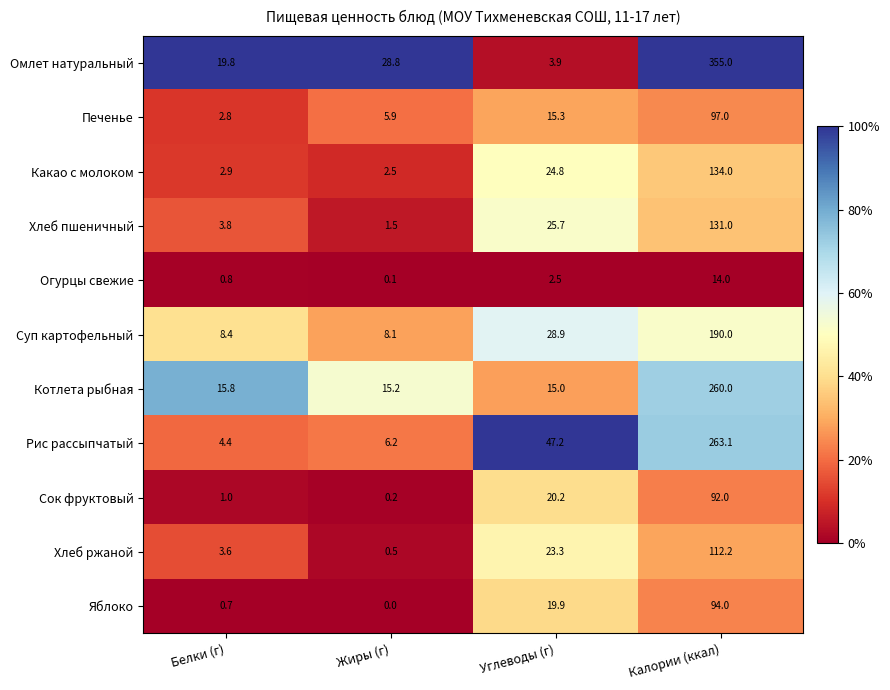

What value does the Хлеб пшеничный series have at Жиры (г)?

1.5